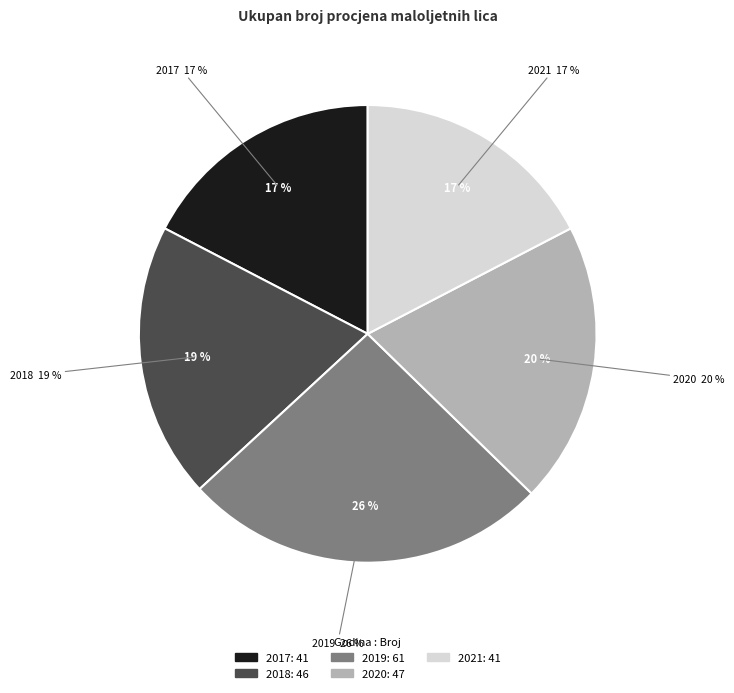

The 2019 slice represents 13% of the pie. True or false?

False